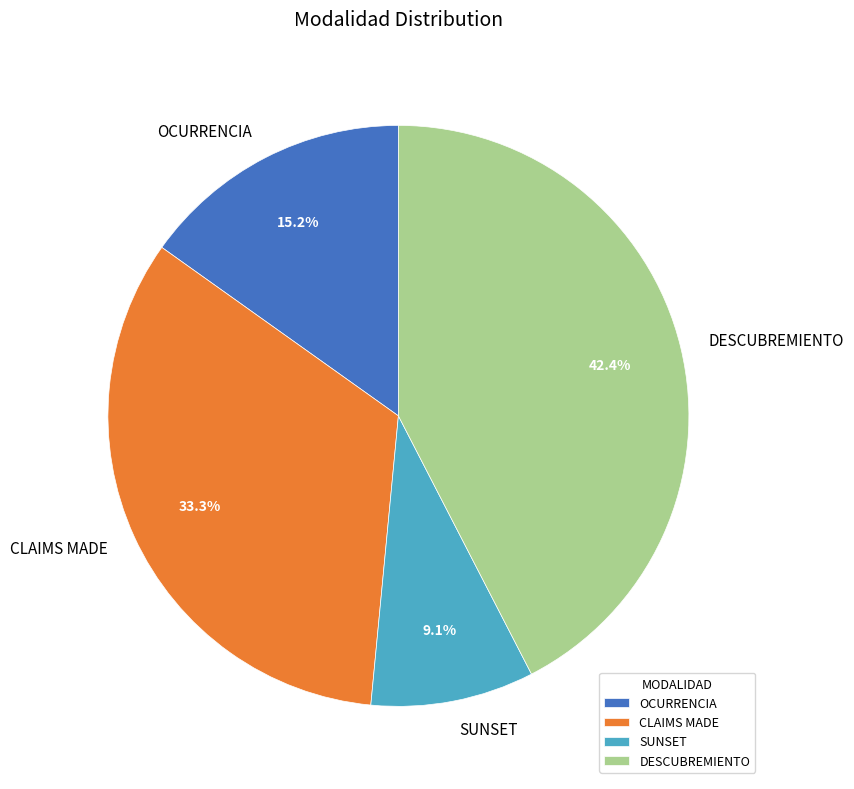

Rank the categories by value from lowest to highest.

SUNSET, OCURRENCIA, CLAIMS MADE, DESCUBREMIENTO